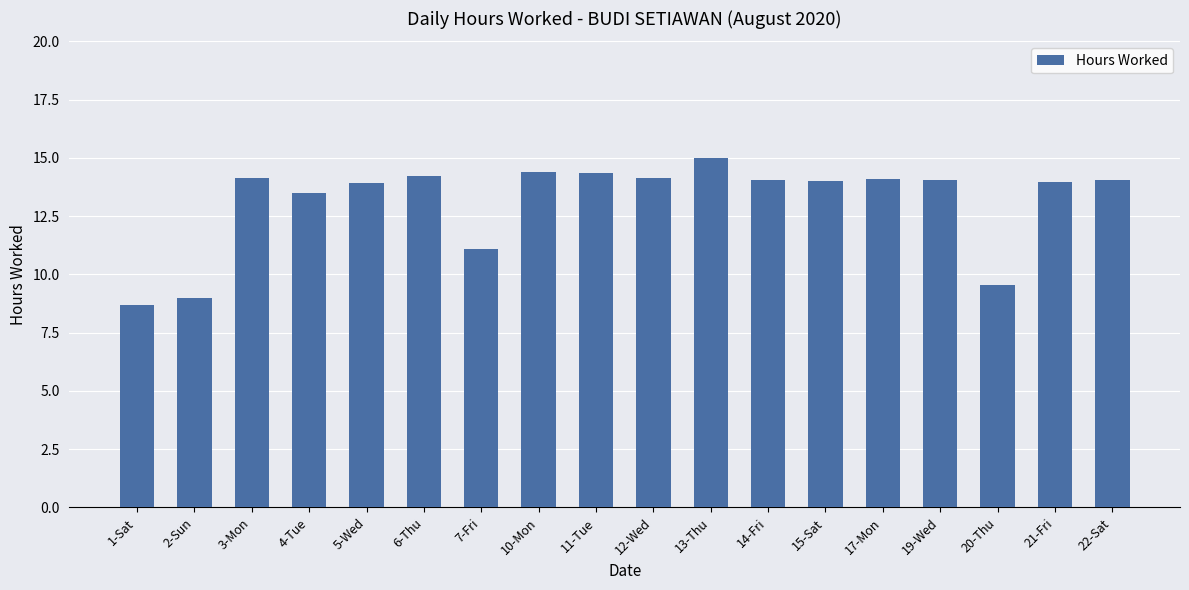

Between 4-Tue and 14-Fri, which is larger?

14-Fri